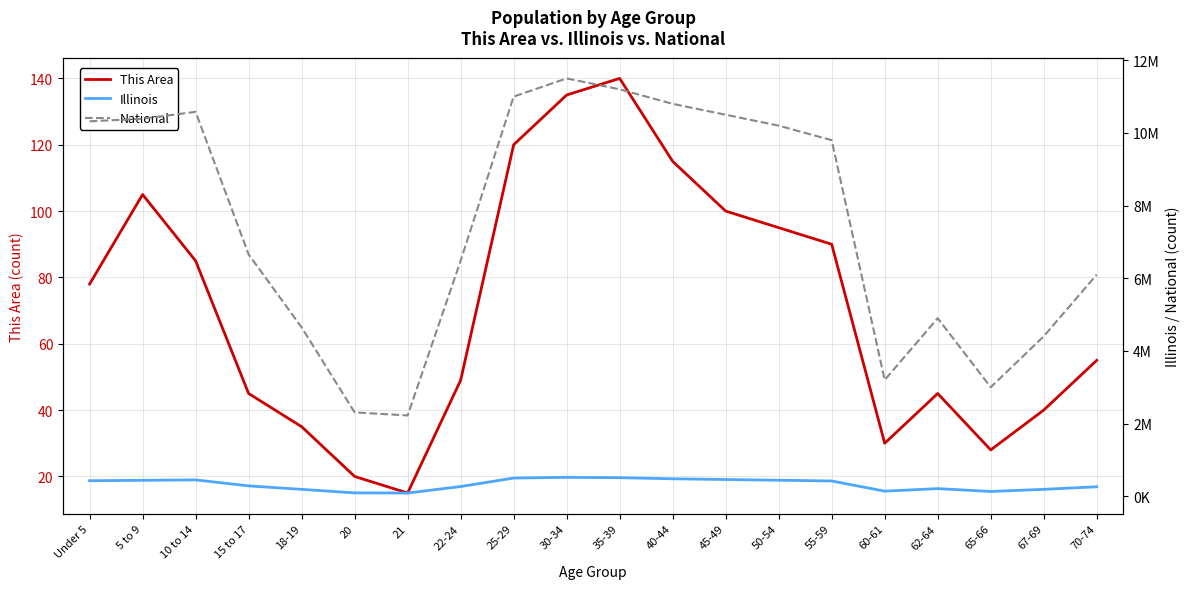

How many interior local peaks does the This Area series have?

3